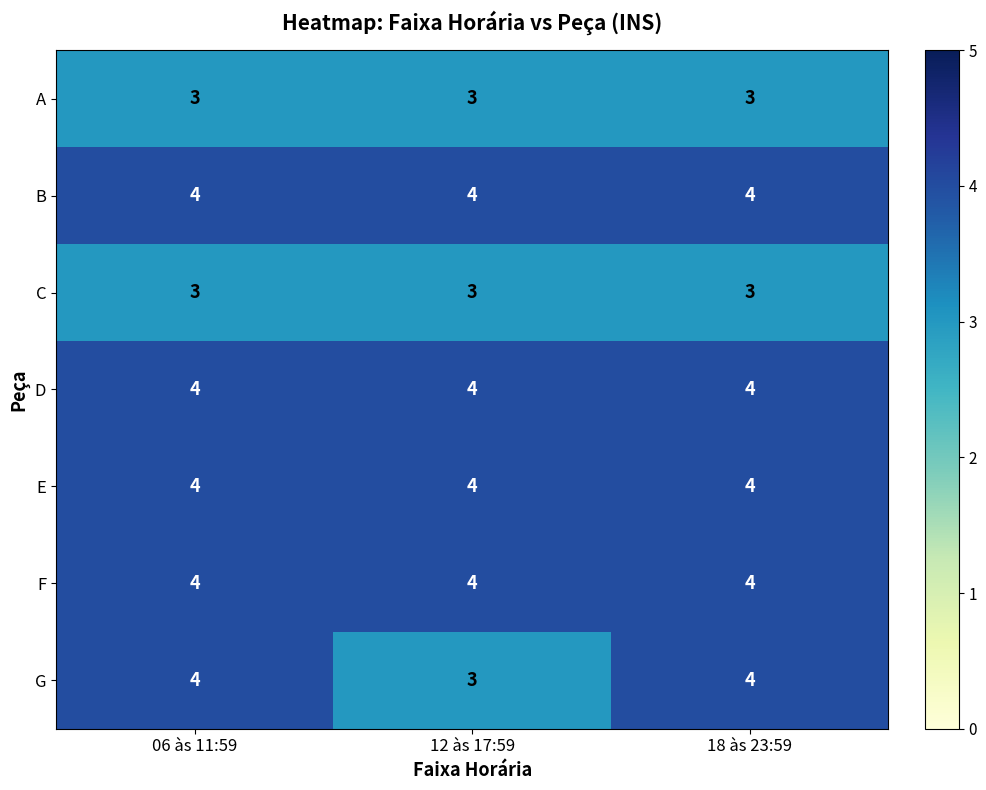

List the series in order of their peak value, highest first.

B, D, E, F, G, A, C